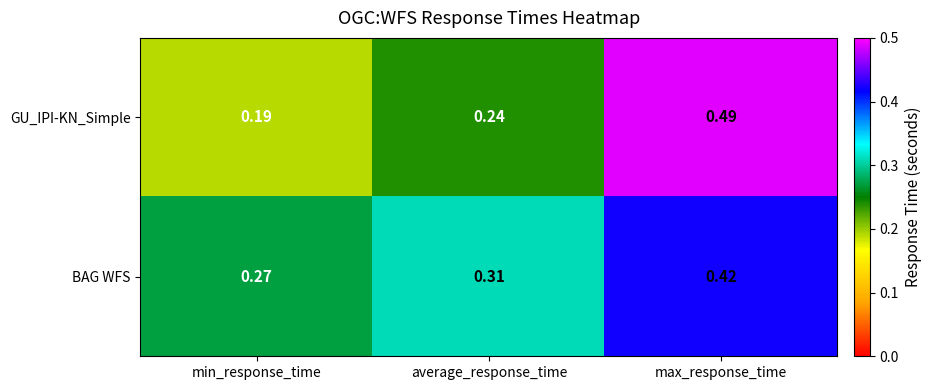

Which series has the widest spread of values?

GU_IPI-KN_Simple